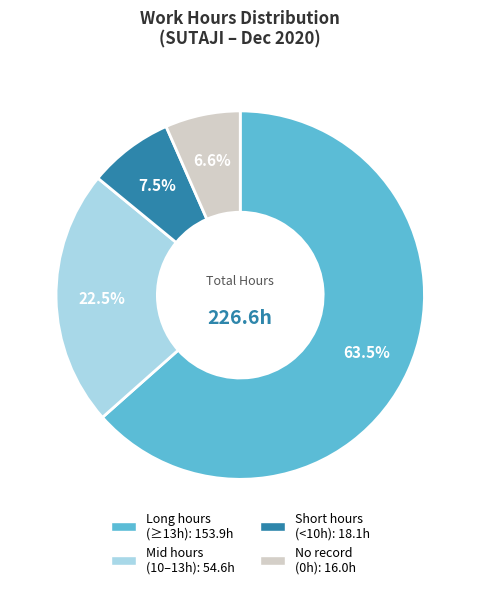

Is there a majority slice in this chart?

Yes